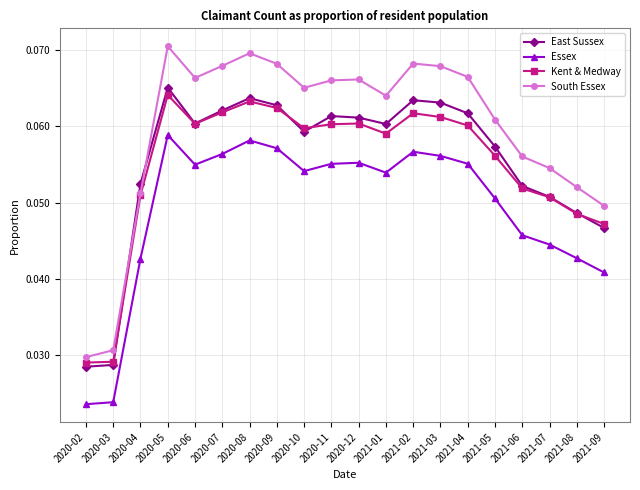

What is the label of the 14th point from the left?

2021-03